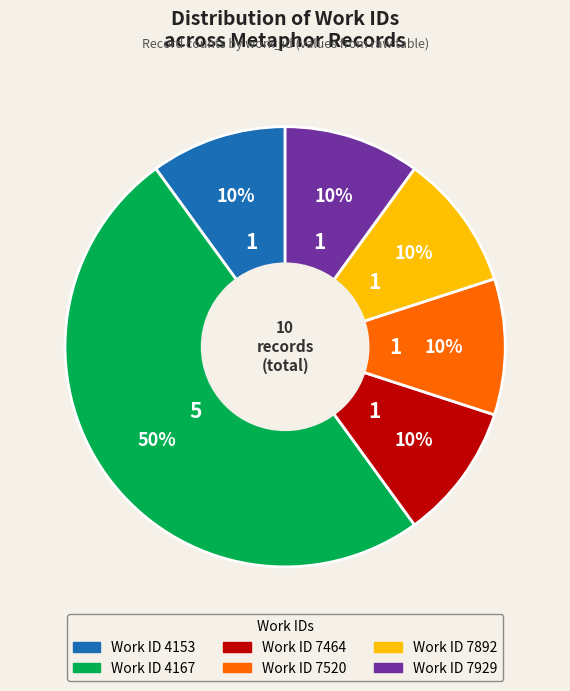

To the nearest percent, what is the difference between the largest and smallest slice percentages?

40%